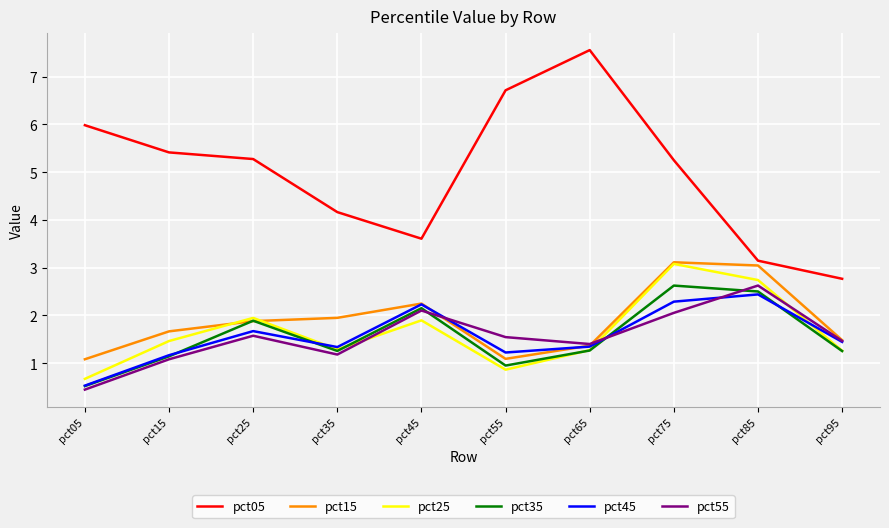

True or false: pct35 and pct05 cross at least once.

False